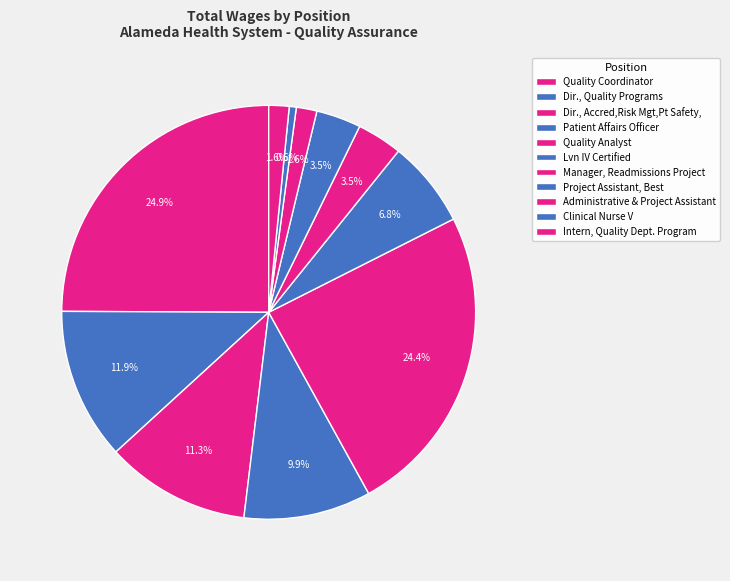

Is the sum of Dir., Accred,Risk Mgt,Pt Safety, and Administrative & Project Assistant greater than half?

No